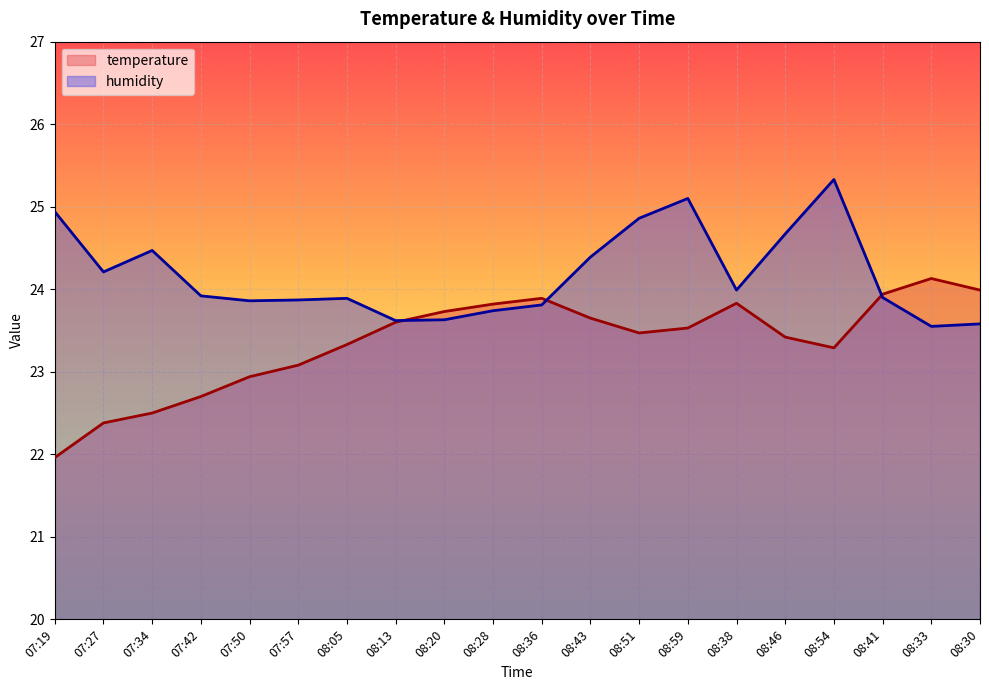

How many interior local valleys does the humidity series have?

5